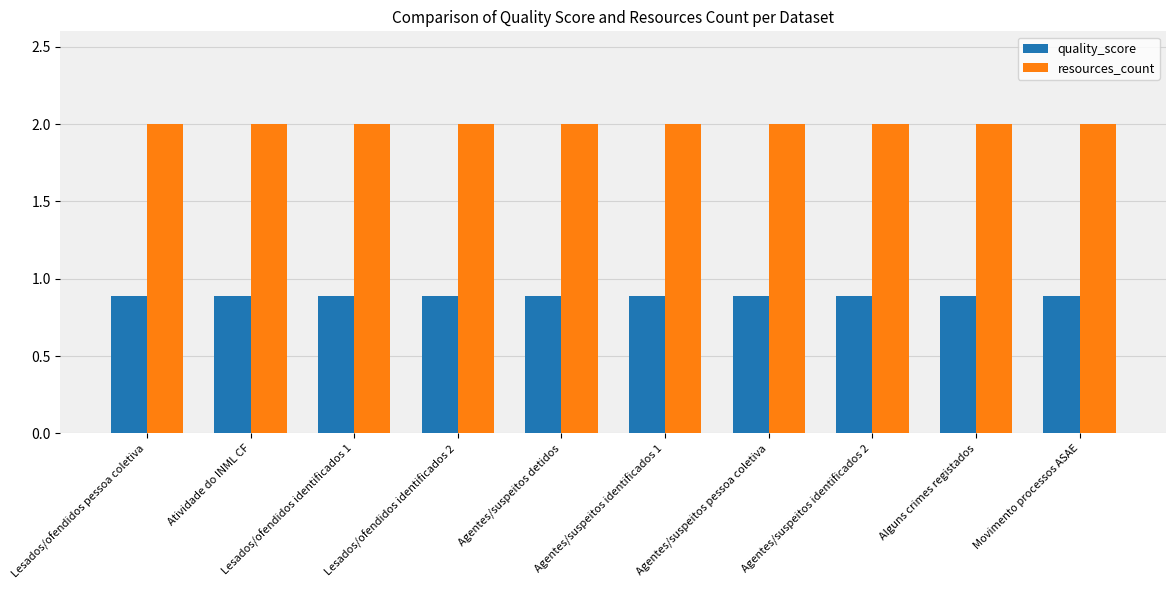

The quality_score series shows 0.9 at Agentes/suspeitos identificados 1. True or false?

True